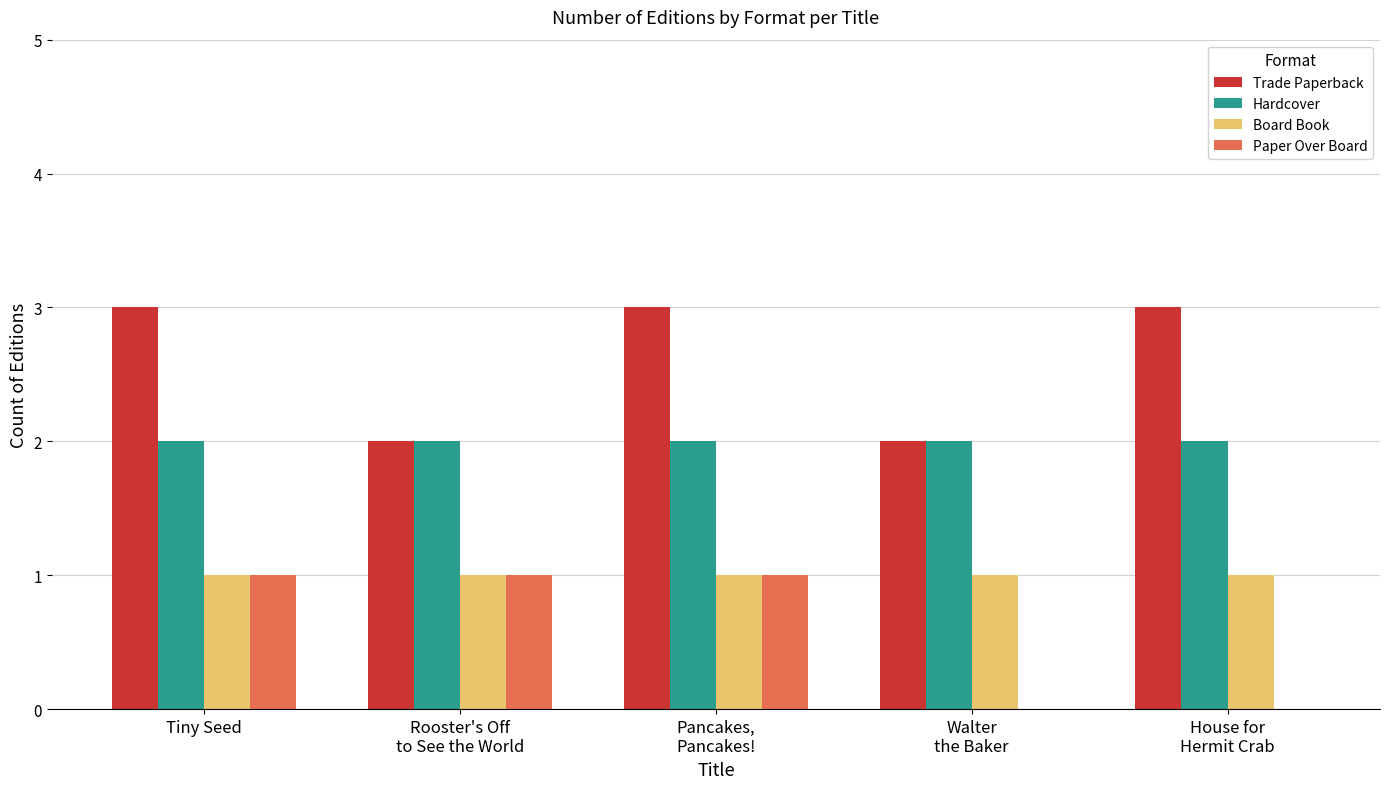

Which series changed the most between Tiny Seed and Rooster's Off
to See the World?

Trade Paperback